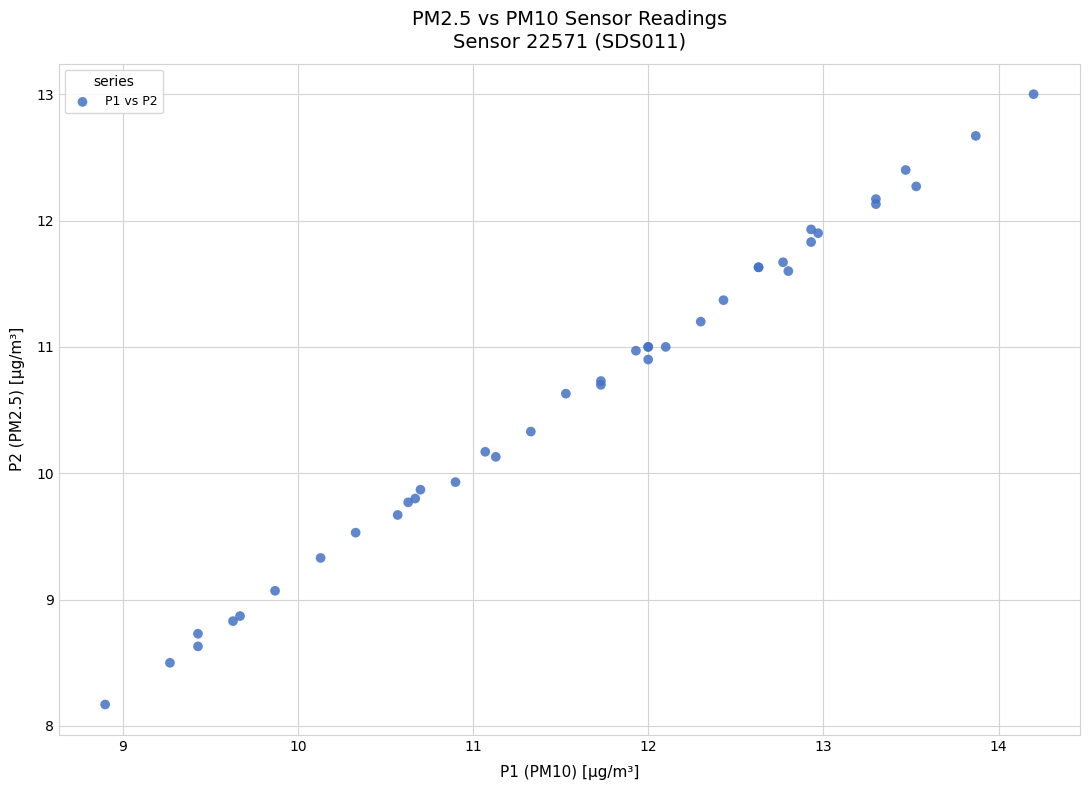

What Y value in the scatter plot is closest to 10?

9.9